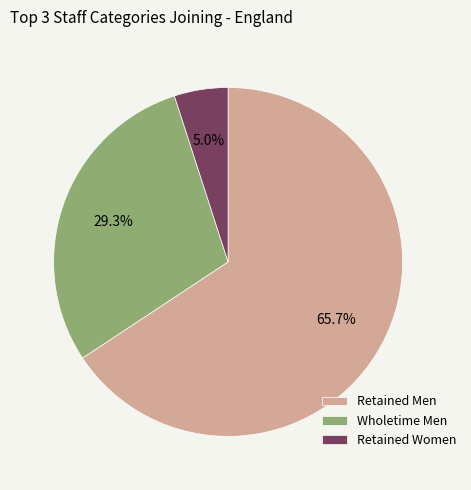

What percentage is NOT represented by Wholetime Men?

70.7%